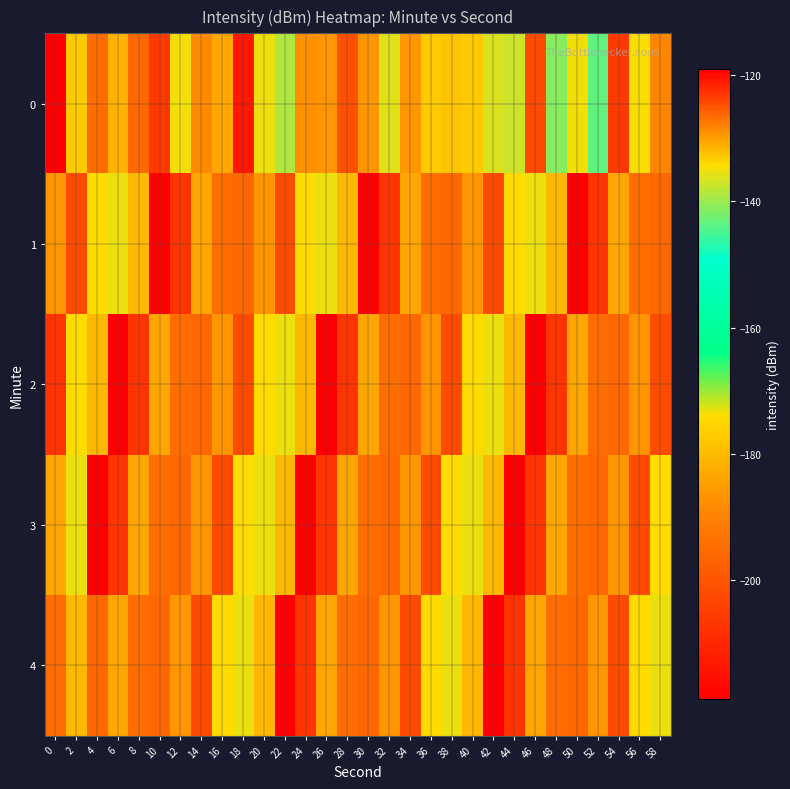

What is the smallest value displayed?

-218.9